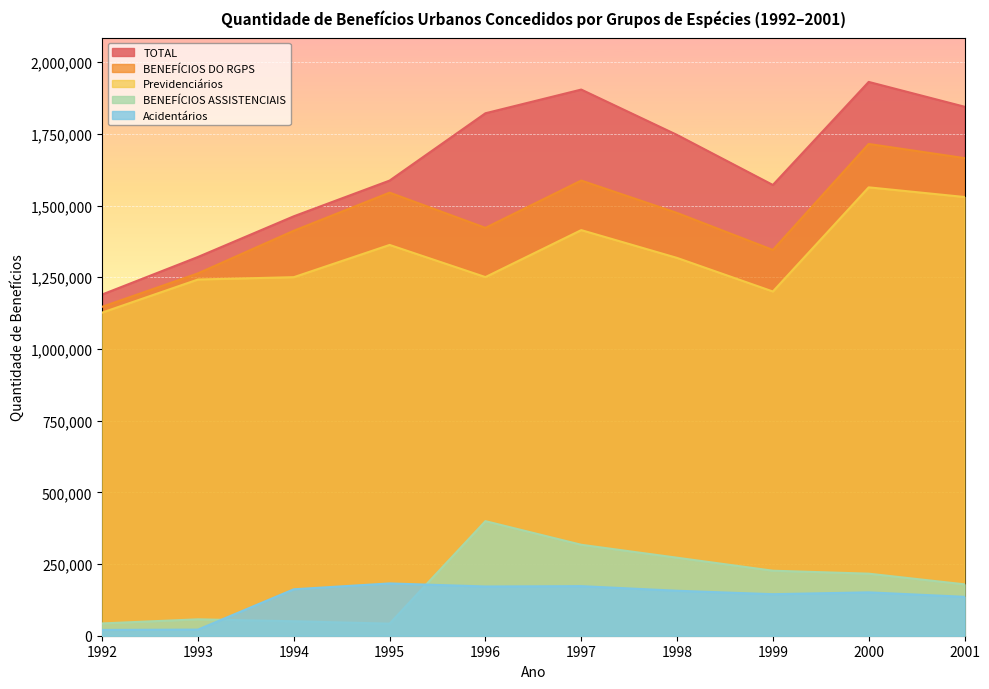

What is the spread (max minus min) of values at 2000?

1780087